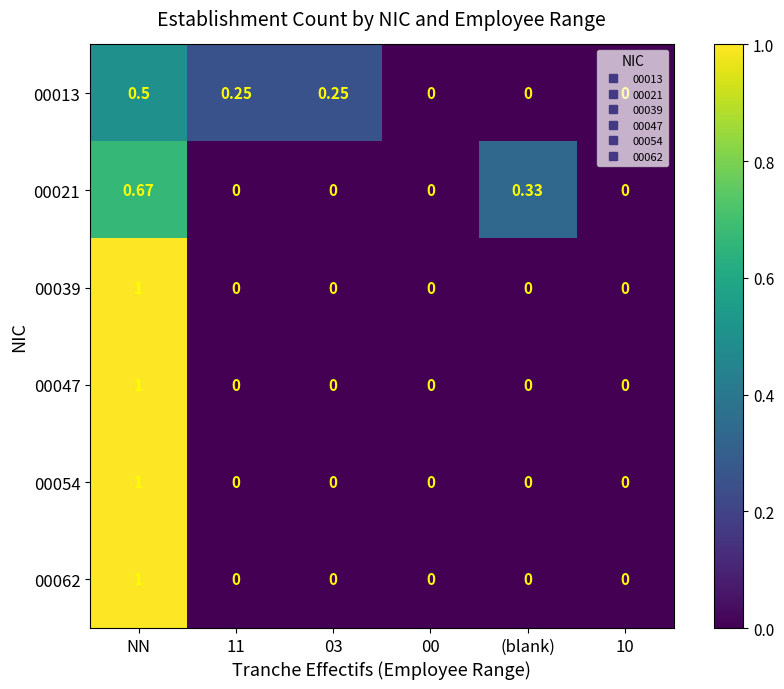

Is the value of 00047 at NN greater than the value of 00013 at NN?

Yes